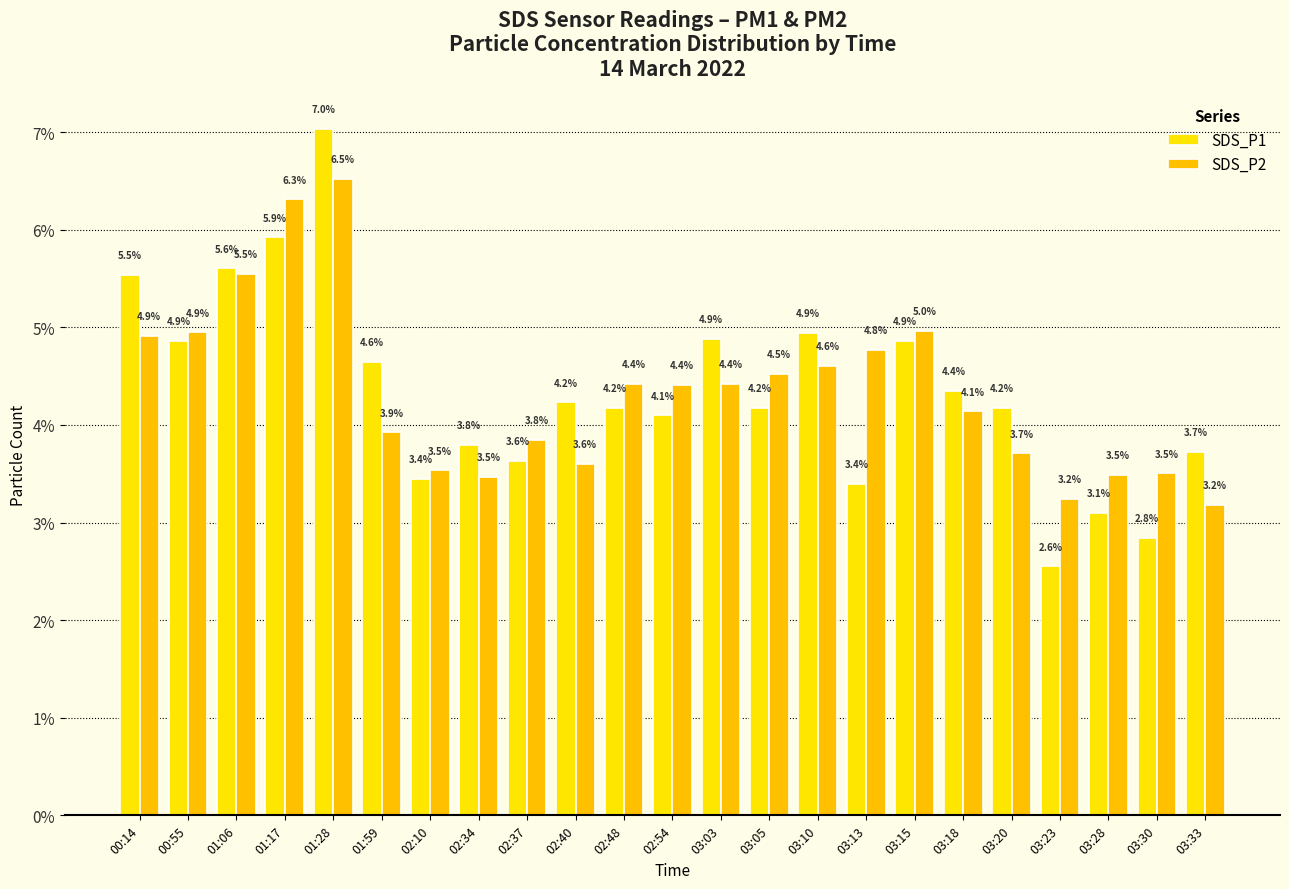

True or false: SDS_P2 has a value of 4.6 at 03:10.

True